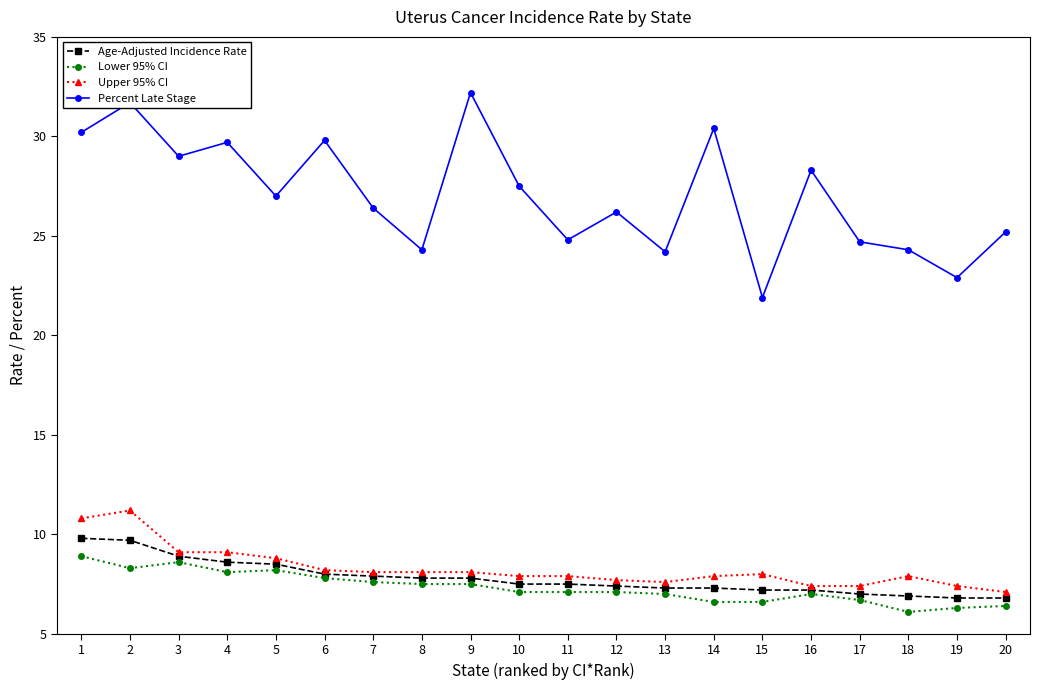

What is the sum of all Upper 95% CI values?

165.7